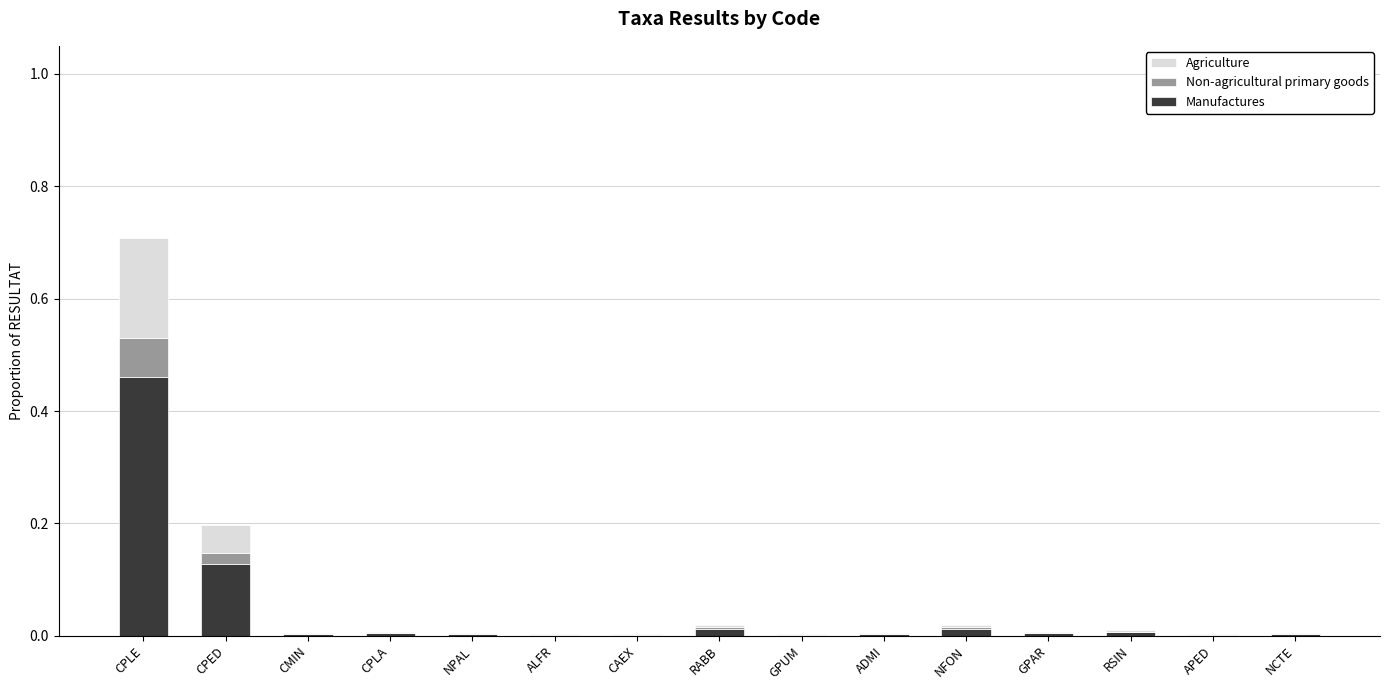

What is the sum of all Manufactures values?

0.7